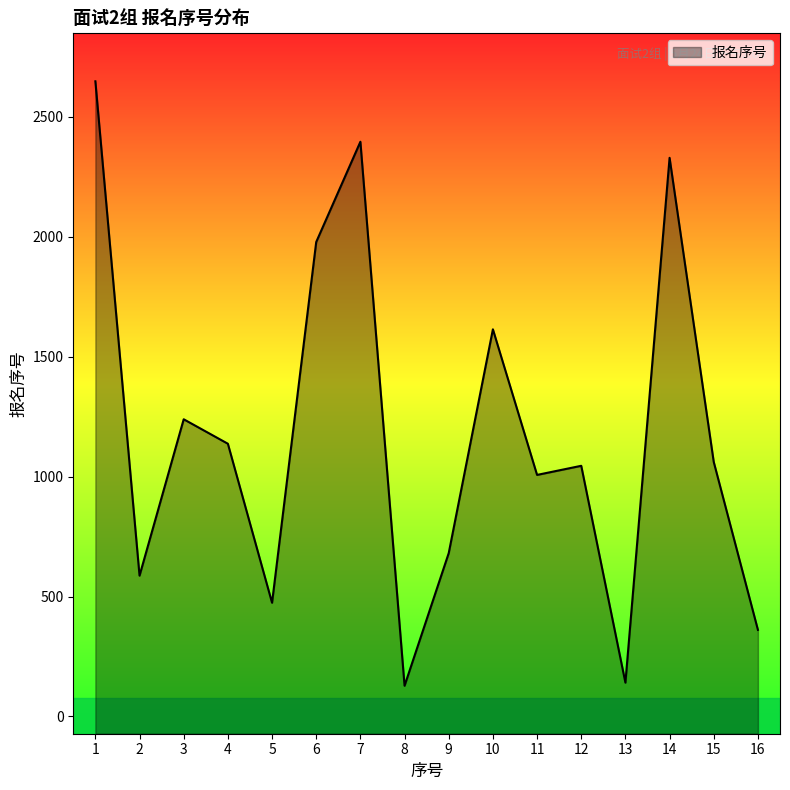

How many data points are less than 1061?

8